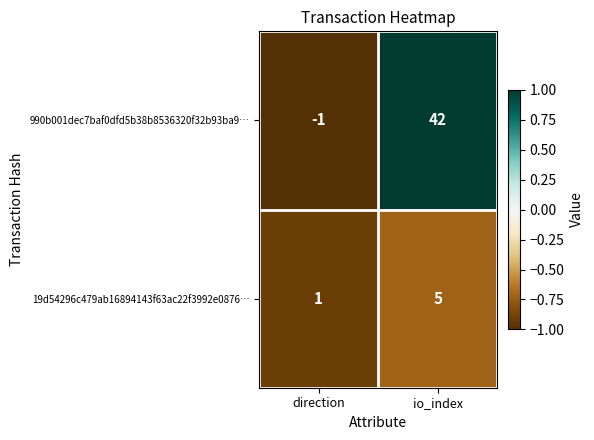

Reading left to right, what are all the values shown in this chart?

990b001dec7baf0dfd5b38b8536320f32b93ba9…: -1	42
19d54296c479ab16894143f63ac22f3992e0876…: 1	5